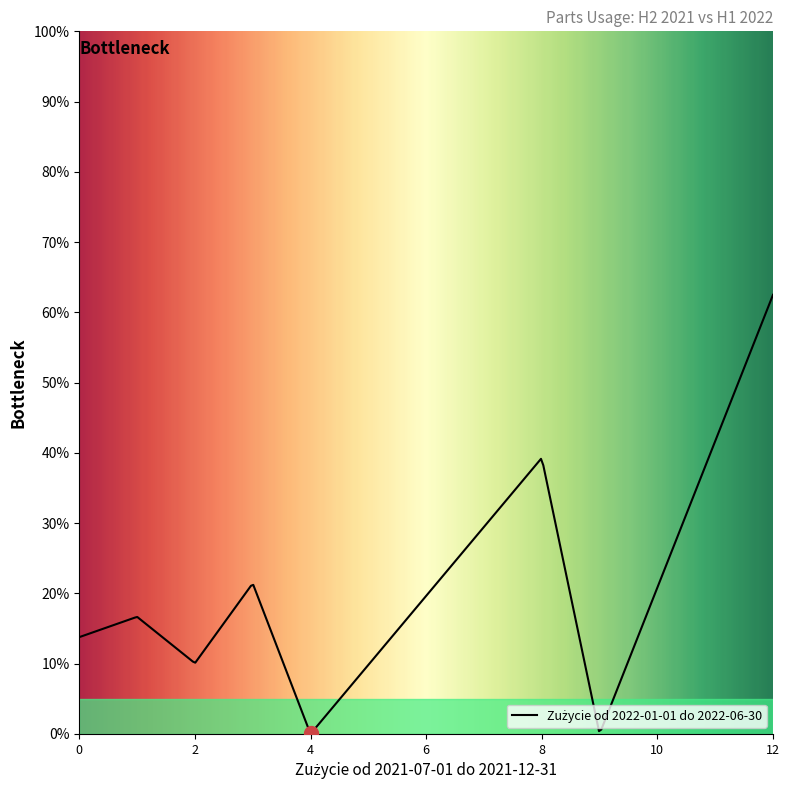

Does the chart have visible grid lines?

No